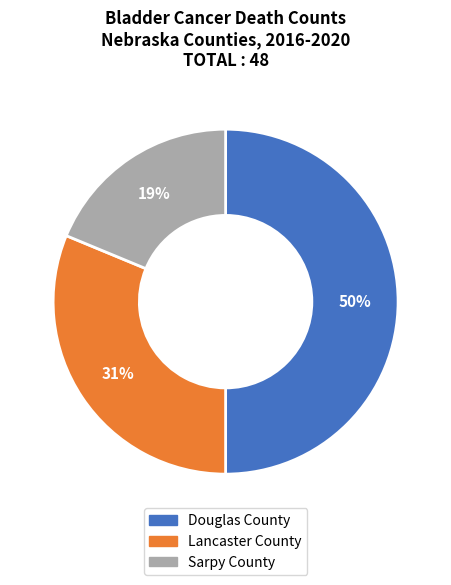

What is the smallest slice in the pie chart?

Sarpy County